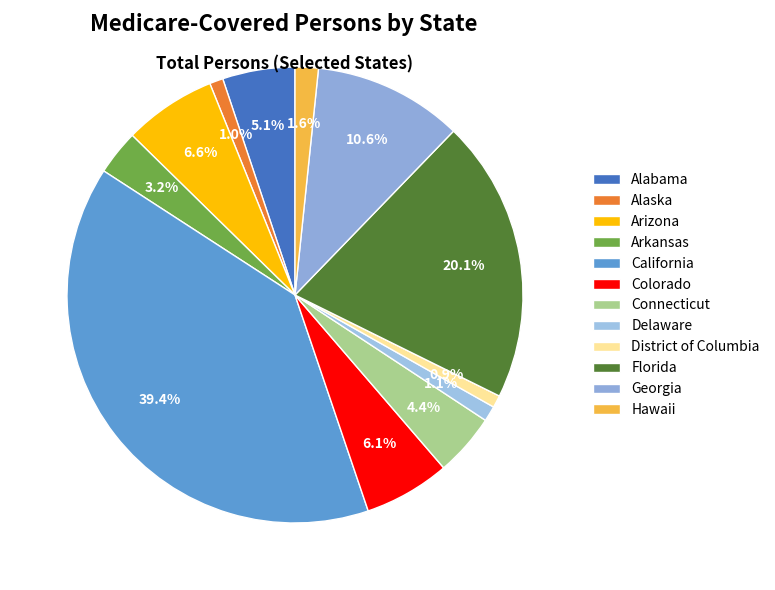

The Alaska slice represents 1% of the pie. True or false?

True